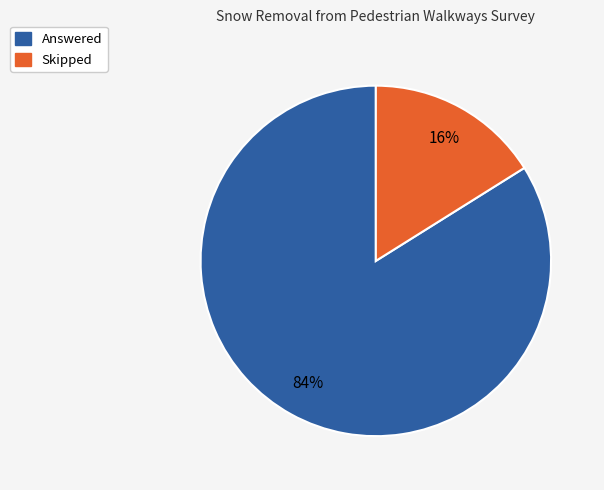

Which category has the biggest portion of the pie?

Answered